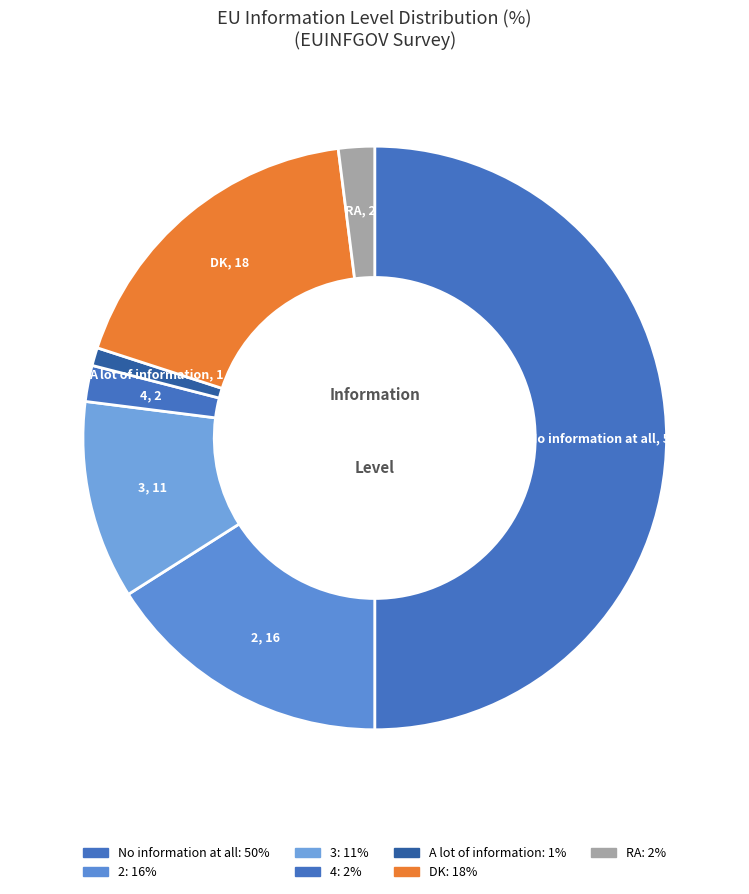

How many segments does this pie chart have?

7